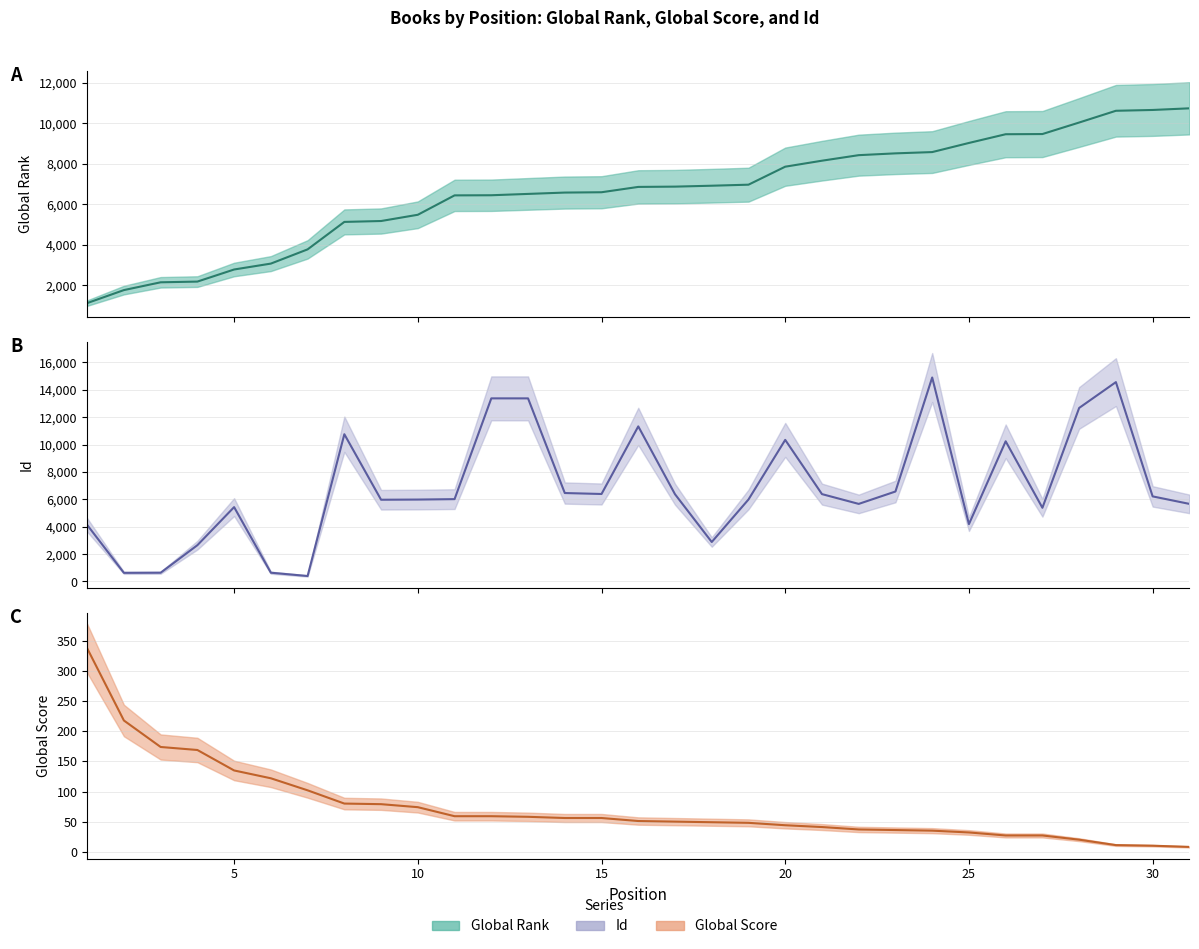

What is the sum of all Global Rank values?

204302